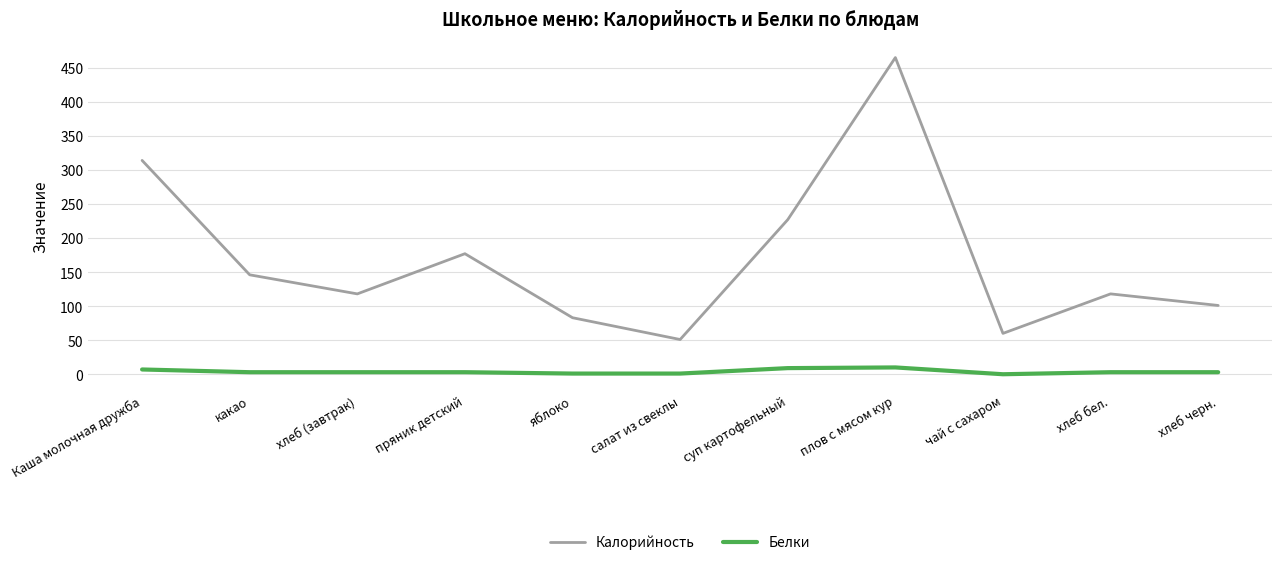

The Калорийность series shows 177 at пряник детский. True or false?

True